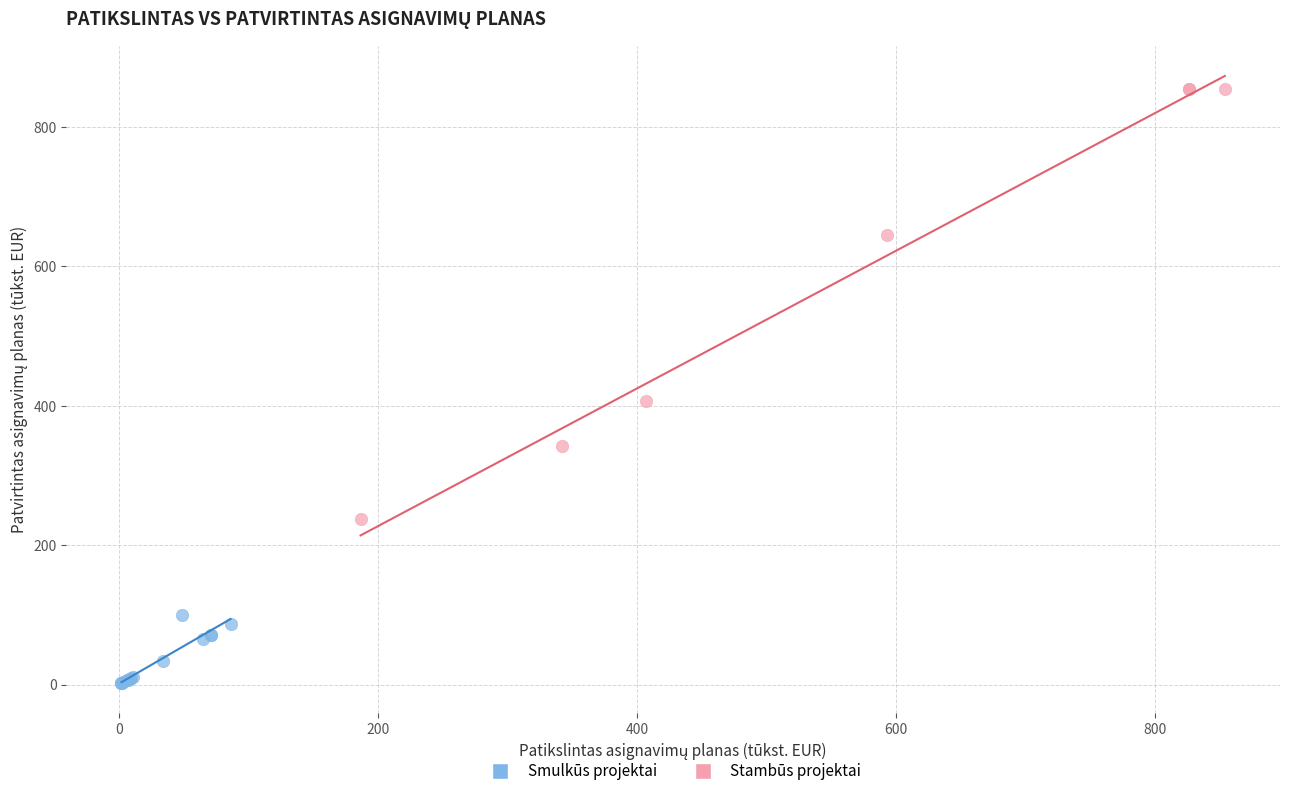

Which series has the largest Y range (max minus min)?

Stambūs projektai